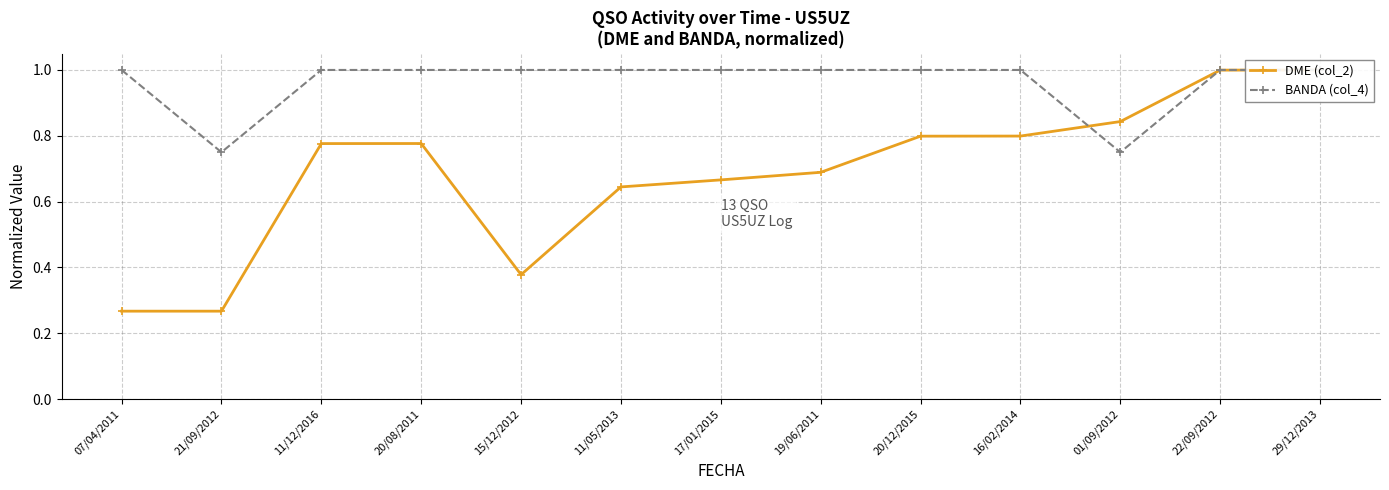

What value does the BANDA (col_4) series have at 11/05/2013?

1.0